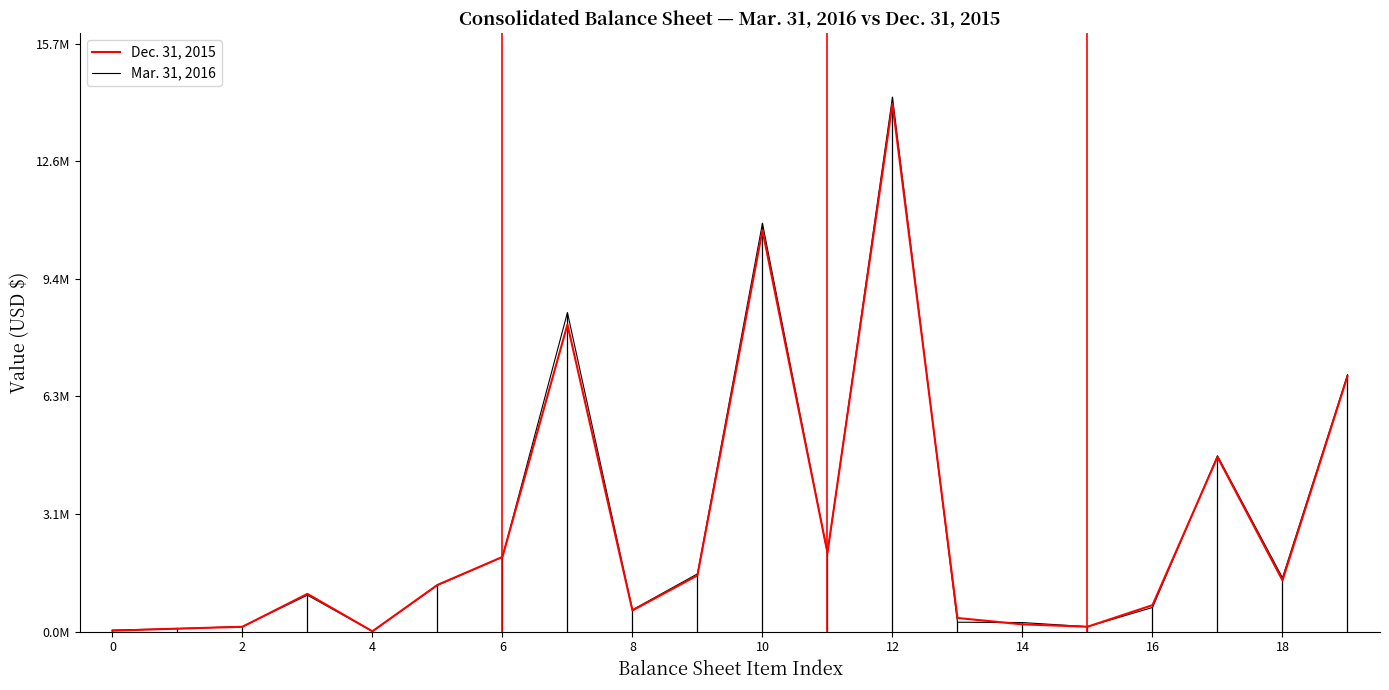

Does the chart display data point markers on the line(s)?

No